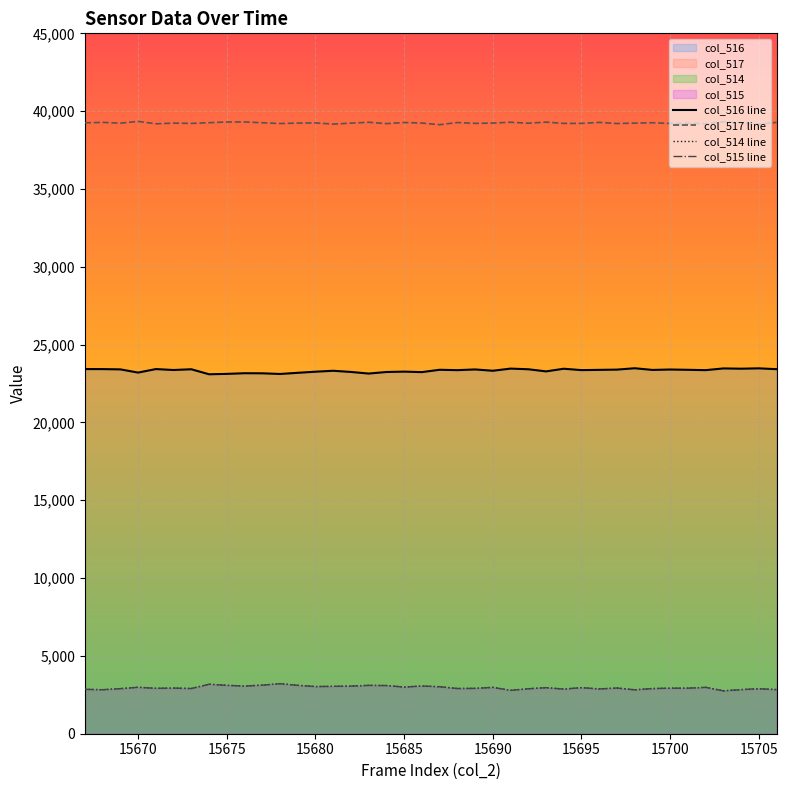

Where is the first local minimum for col_515?

15668